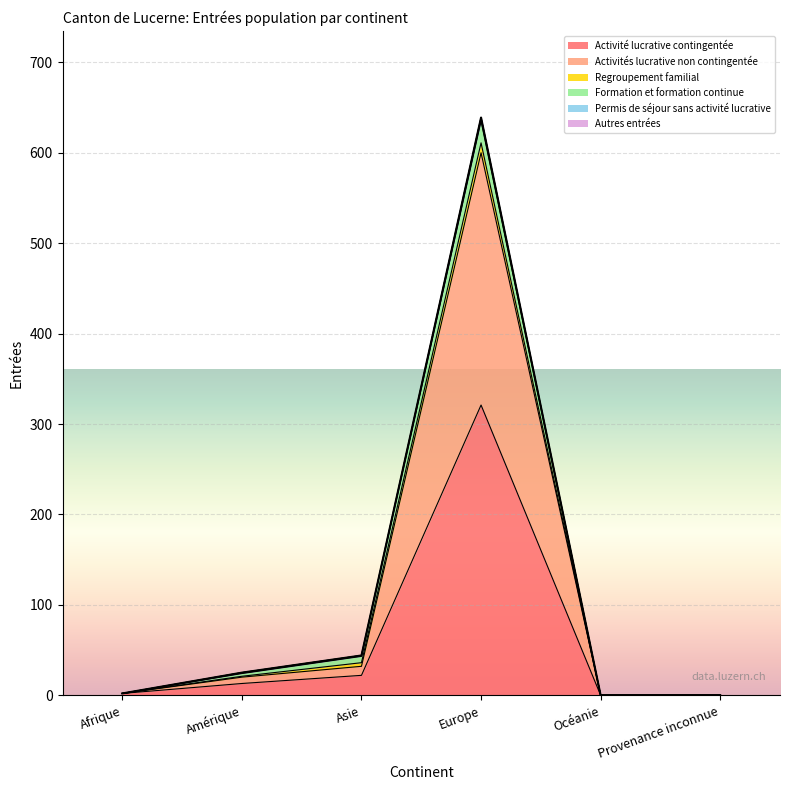

At which label is Permis de séjour sans activité lucrative closest to 2?

Amérique